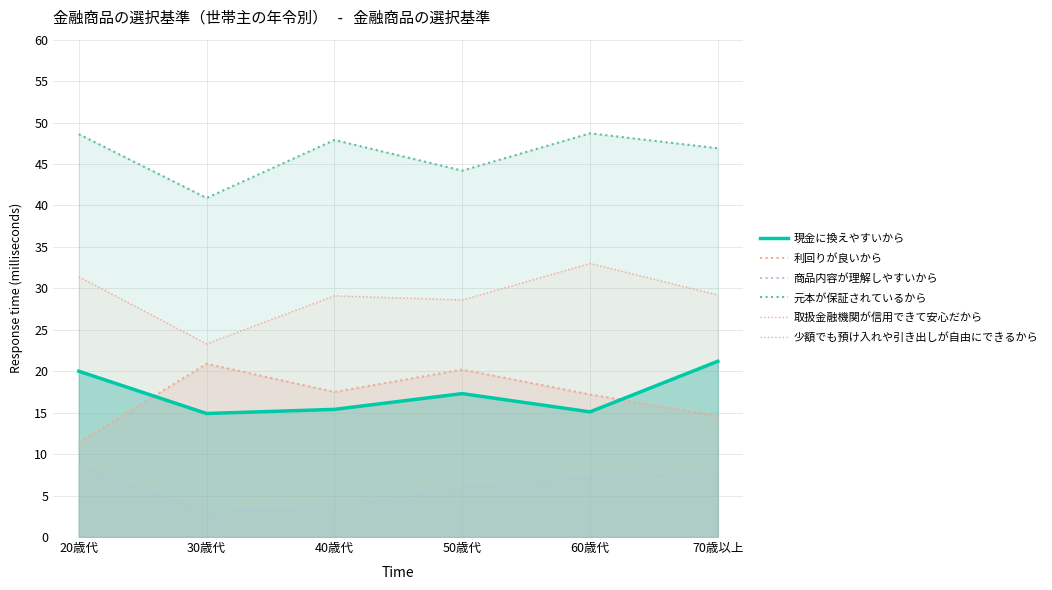

Which series has the widest spread of values?

取扱金融機関が信用できて安心だから